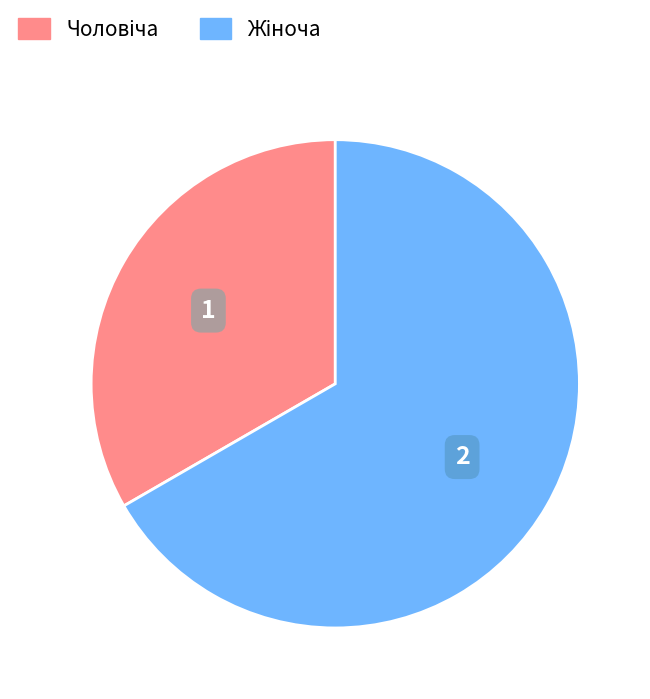

What percentage is NOT represented by Жіноча?

33.3%